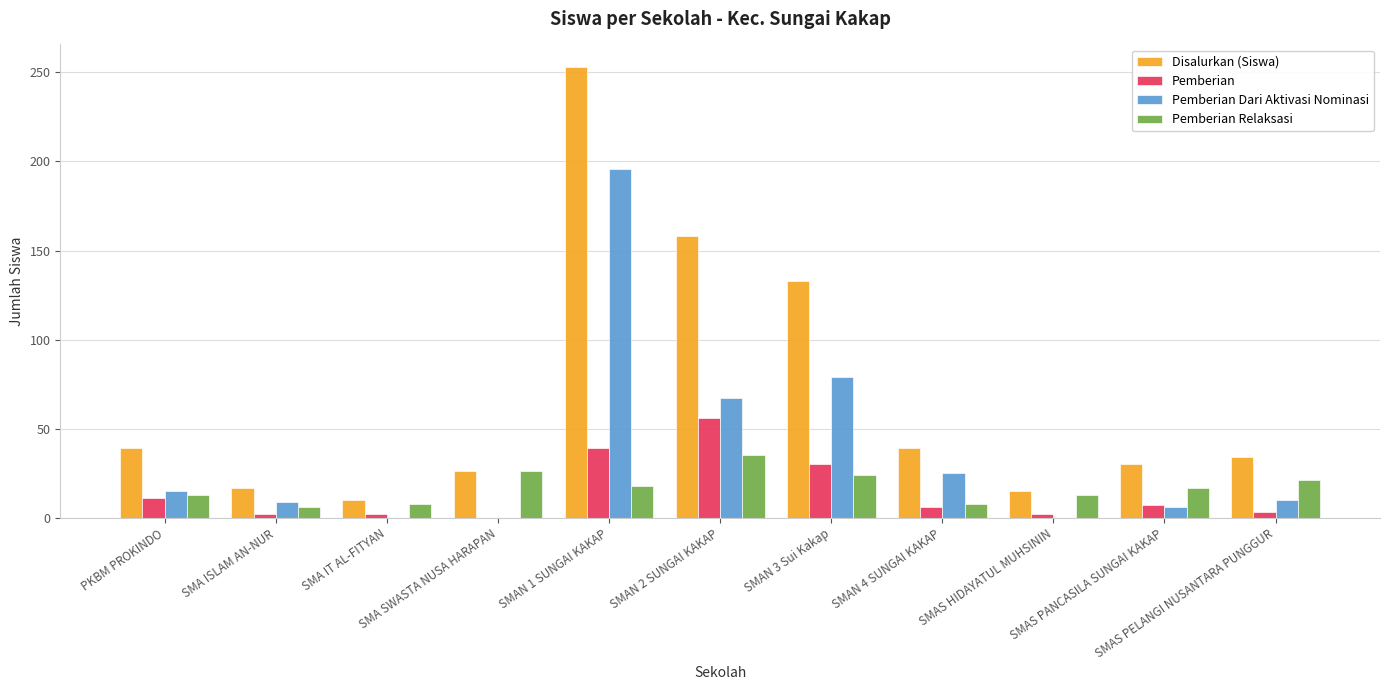

Which series has the largest total across all categories?

Disalurkan (Siswa)